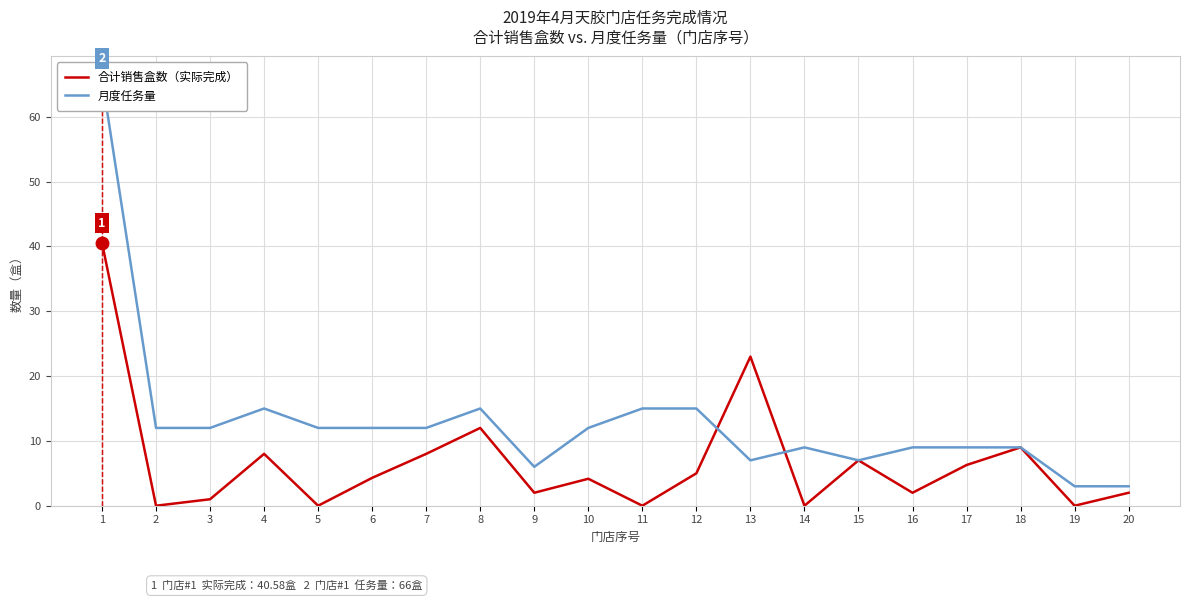

After their last crossing, which series has the higher values: 月度任务量 or 合计销售盒数（实际完成）?

月度任务量